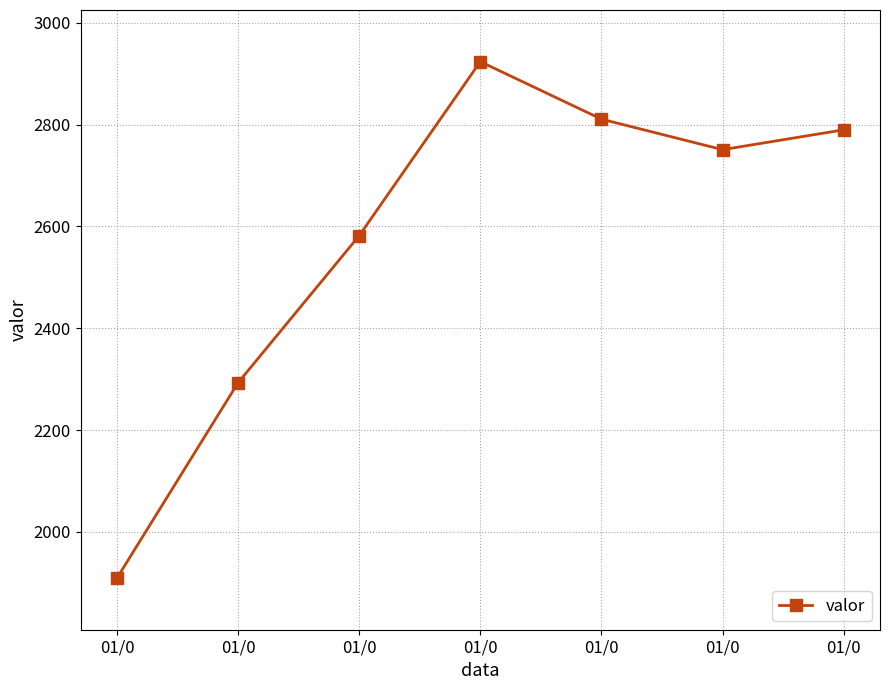

What is the value of the 1st point from the left?

1909